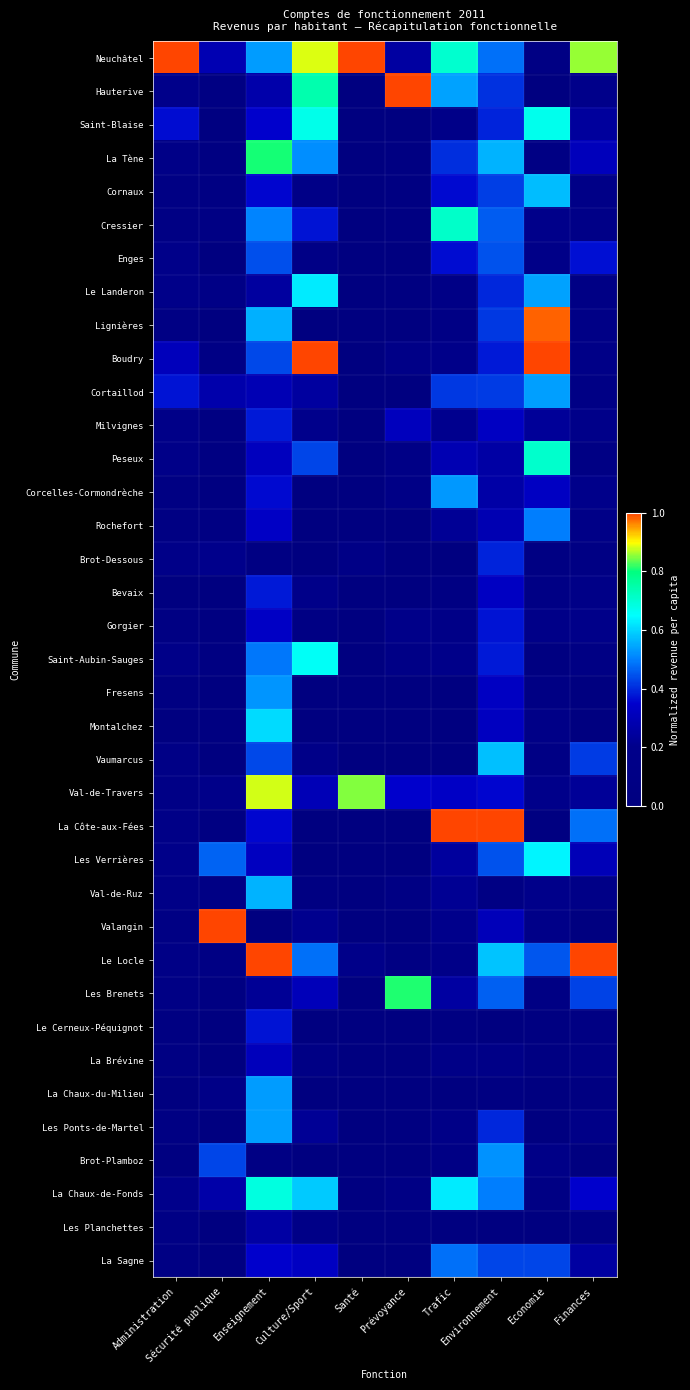

Which has a higher value, Finances or Administration?

Administration